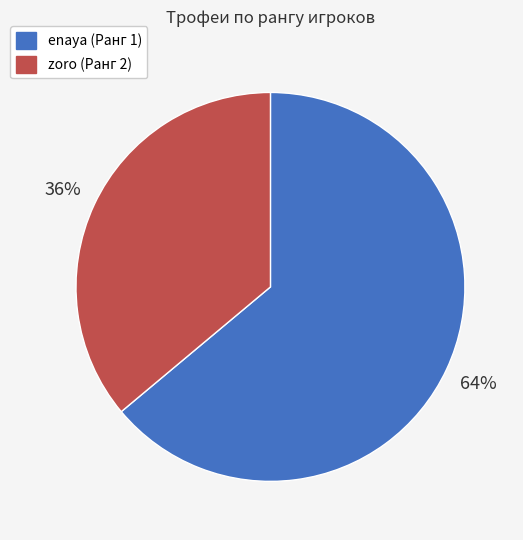

Does any single category account for the majority?

Yes